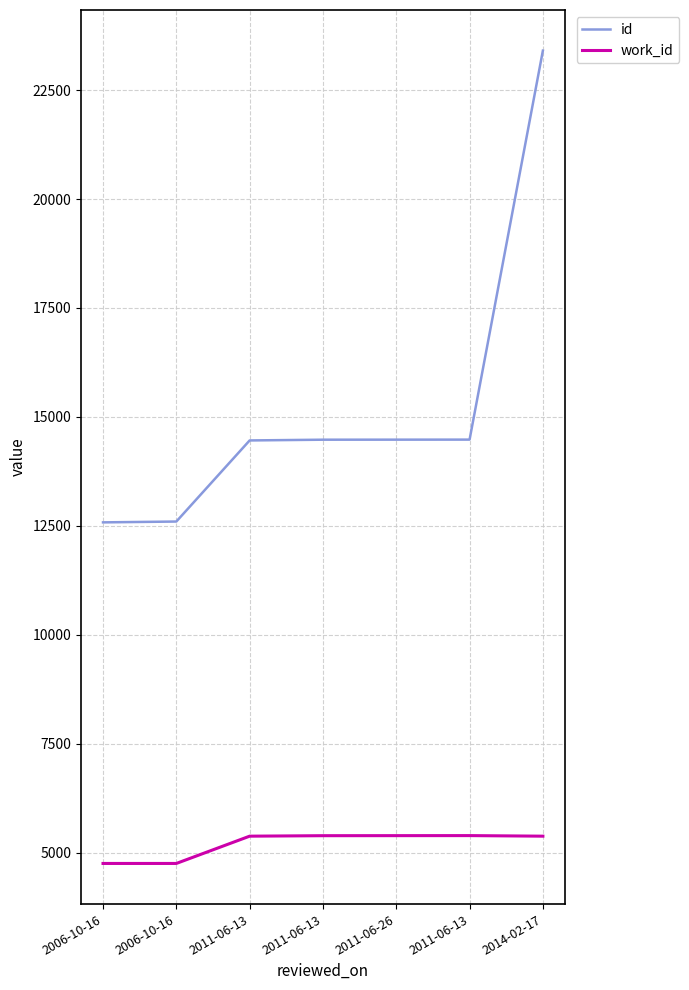

True or false: work_id and id intersect in this chart.

False